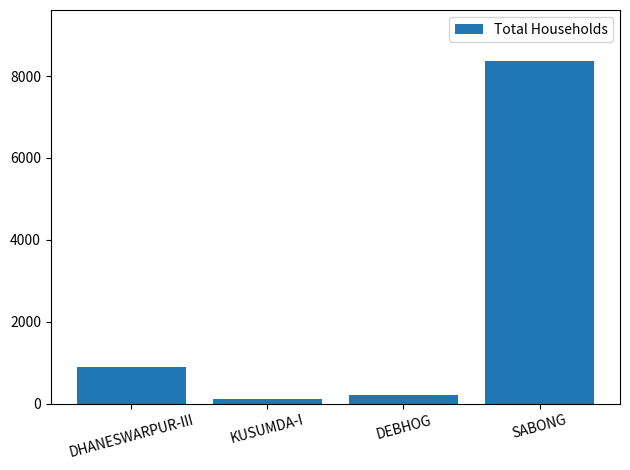

At which category does the chart reach its peak across all series?

SABONG